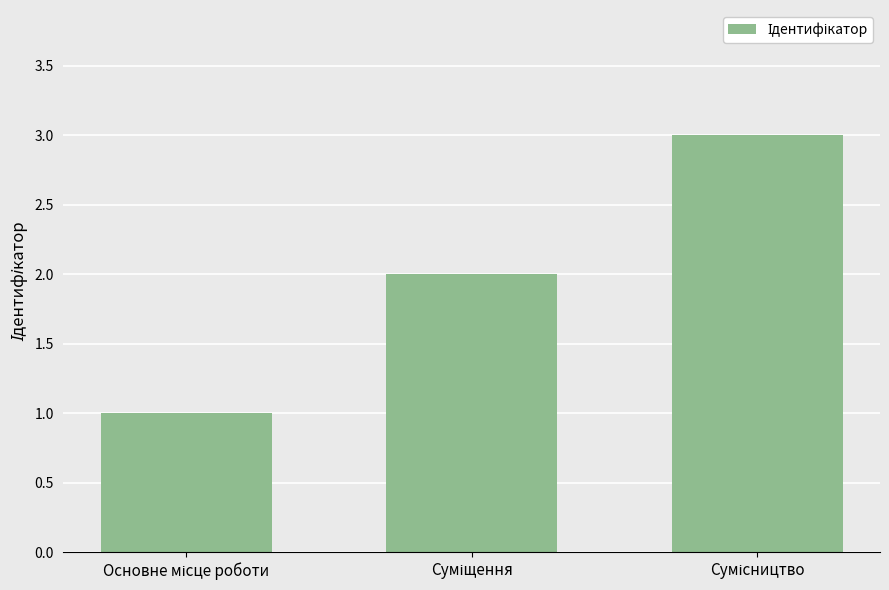

What is the sum of all values?

6